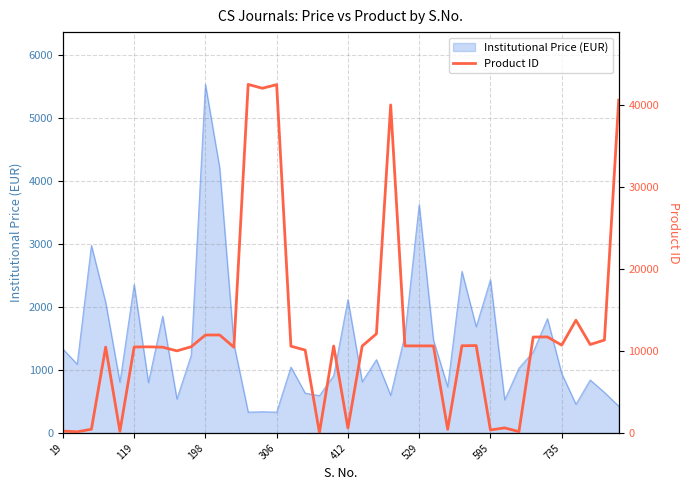

What is the label of the 11th point from the right?

29